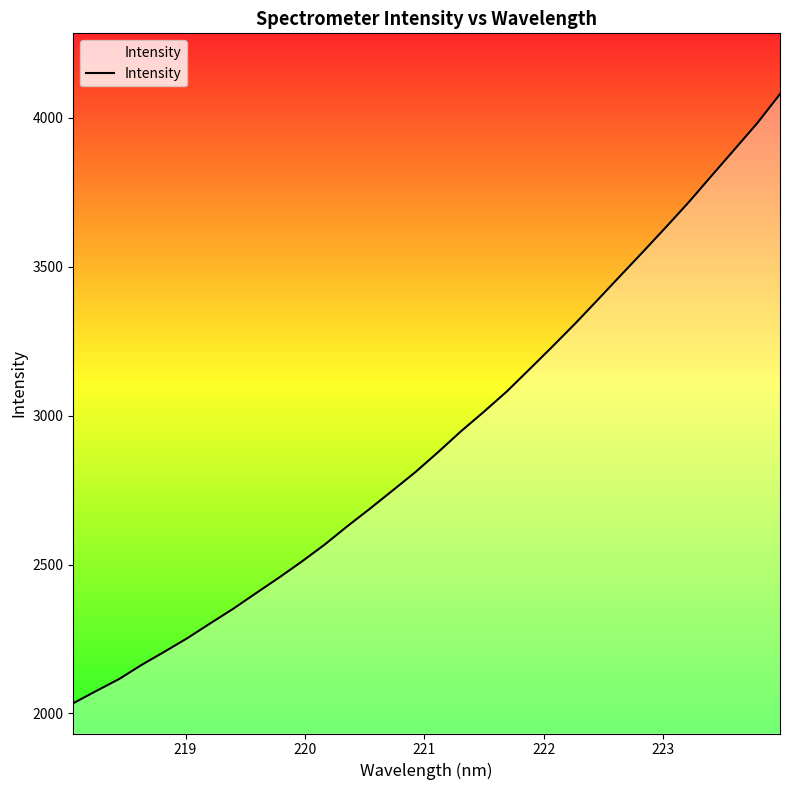

Reading right to left, what are all the values shown in this chart?

4080.4	3982.4	3894.2	3806.4	3717.8	3634.0	3551.8	3470.9	3389.5	3308.9	3231.6	3155.9	3080.9	3013.2	2947.9	2878.1	2810.8	2748.9	2687.5	2628.0	2566.0	2509.3	2455.3	2403.5	2351.1	2302.4	2252.9	2207.4	2163.3	2115.1	2075.1	2034.3